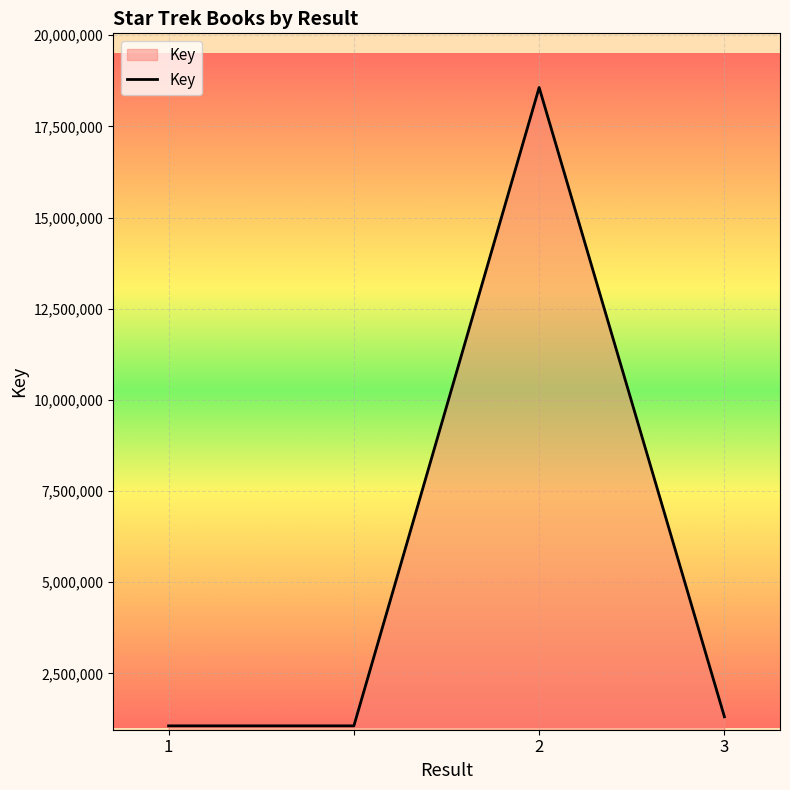

What is the sum of all values?

21993879